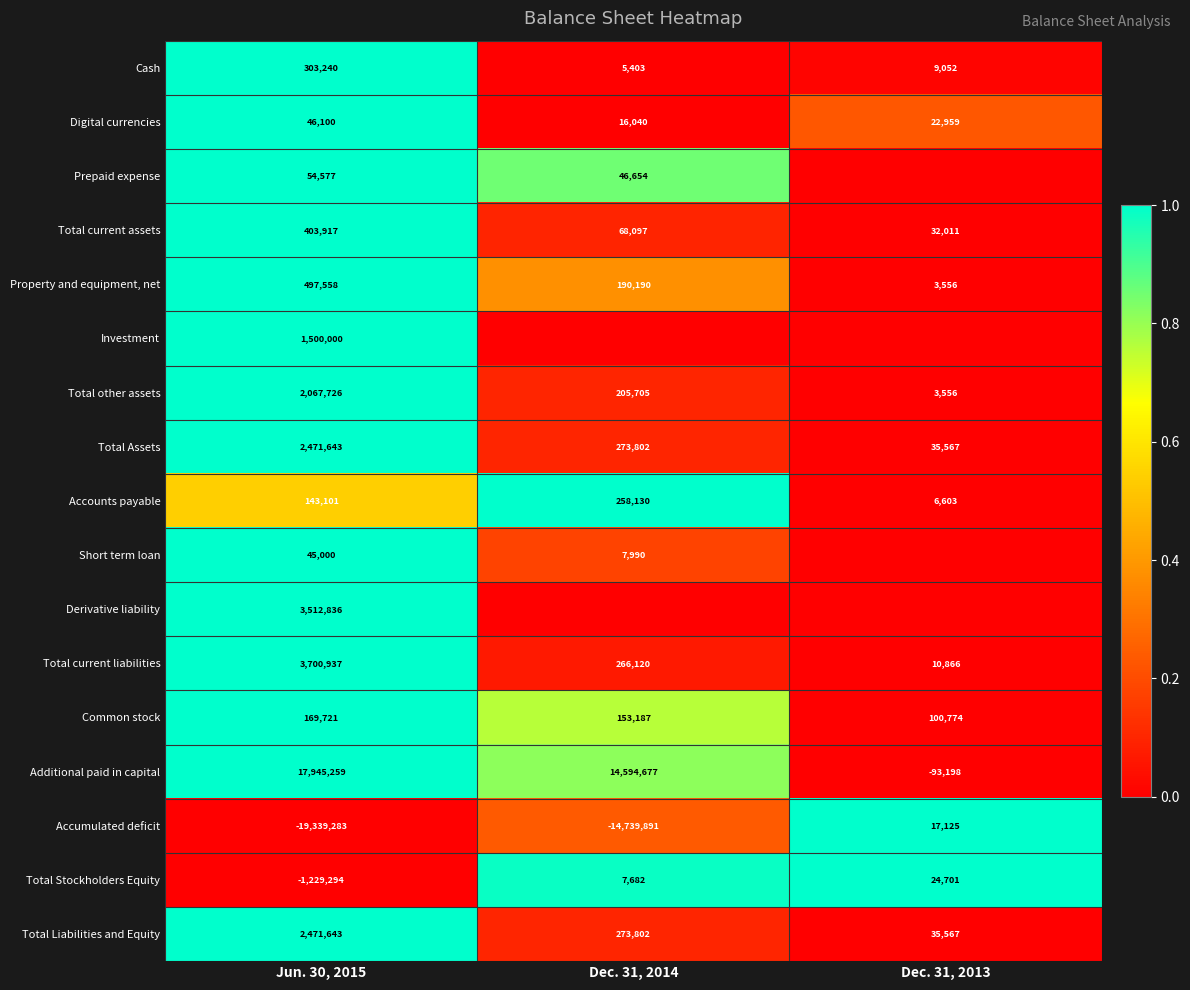

At which label does Accumulated deficit reach its minimum?

Jun. 30, 2015